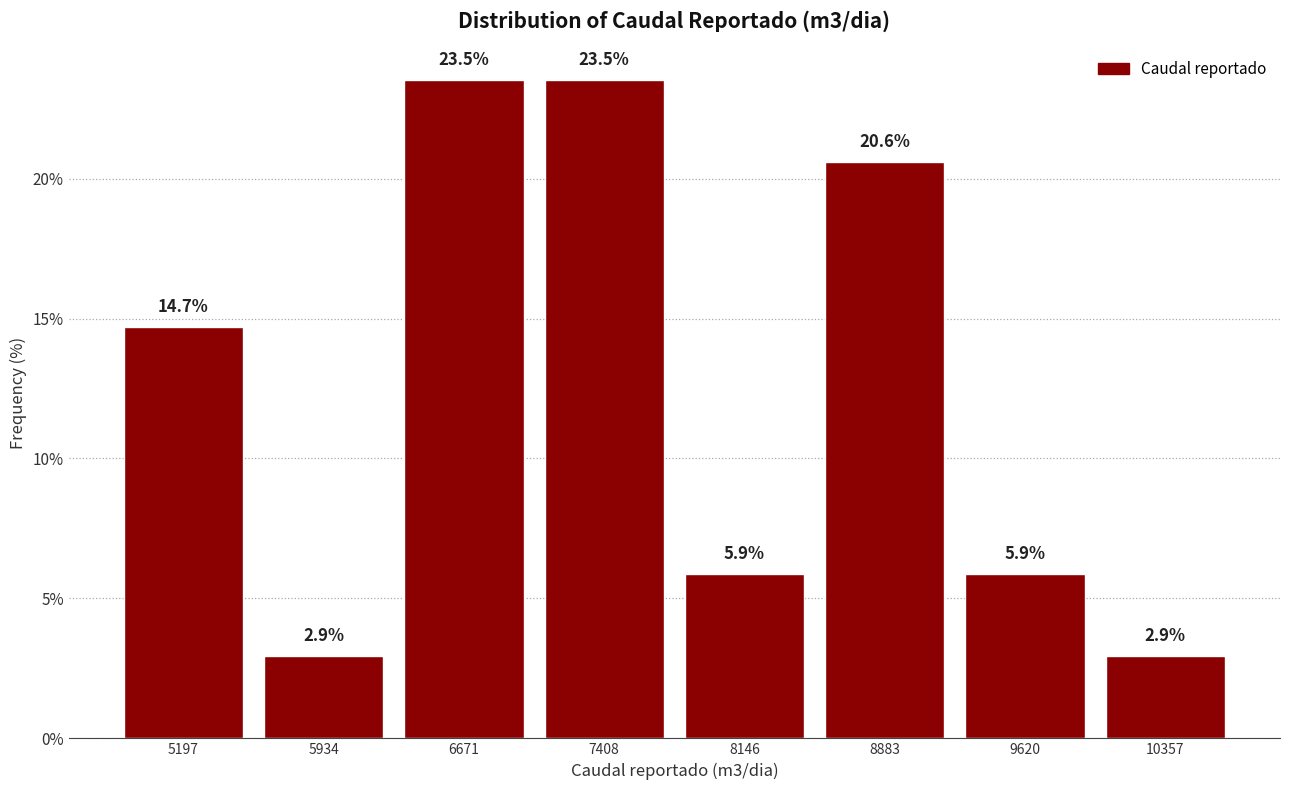

How tall is the bar that spans 6300 to 7000 on the x-axis? The bar edges are not printed on the chart, so give them approximately, as read against the axis.

23.5